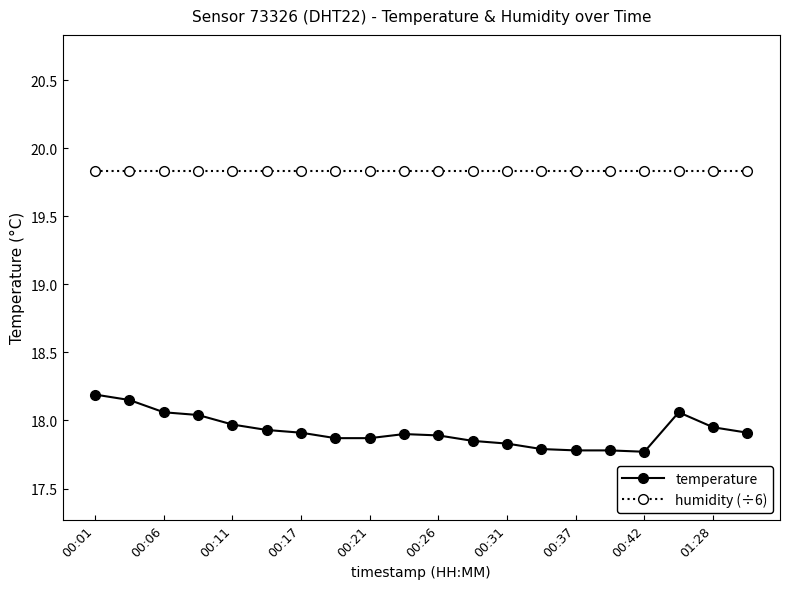

How many distinct data groups are displayed?

2